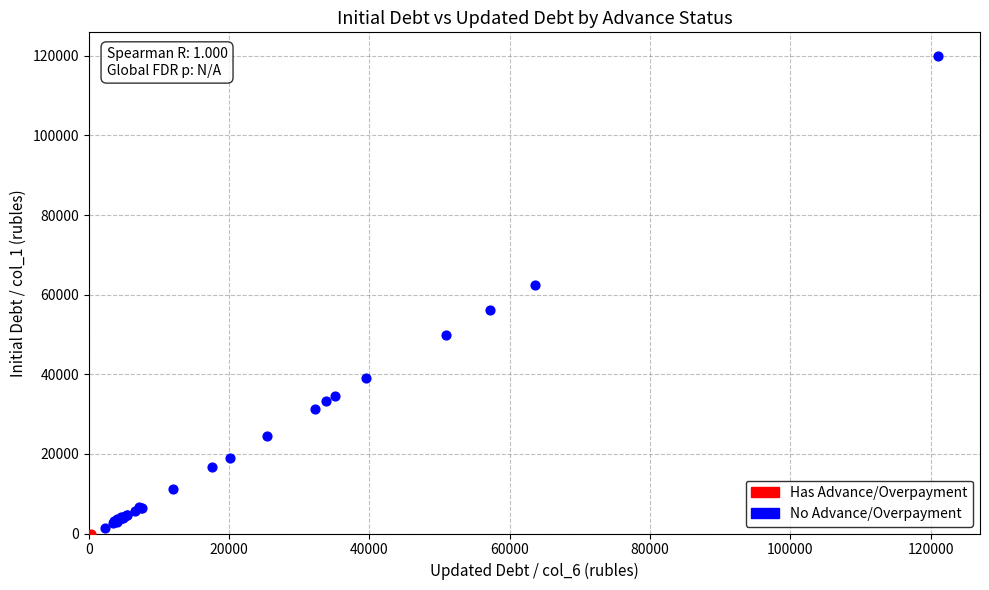

What are all the series names shown in the legend?

Has Advance/Overpayment, No Advance/Overpayment